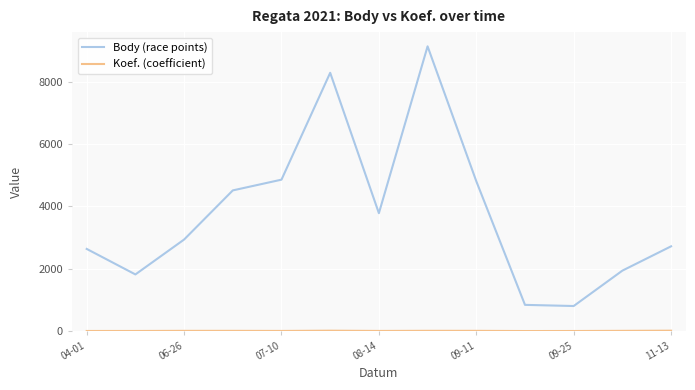

Which series has the largest total across all categories?

Body (race points)